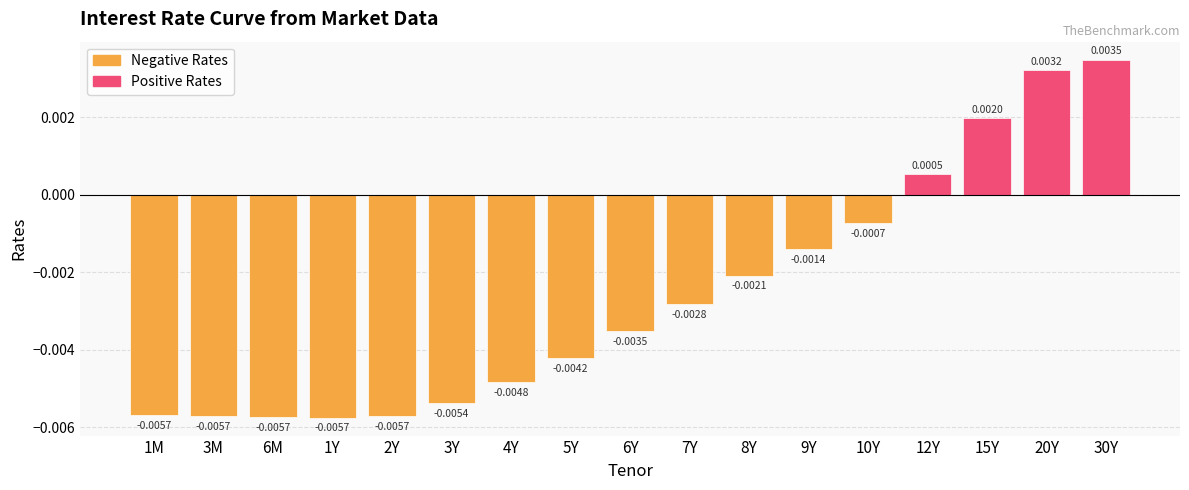

Which has a higher value, 9Y or 6M?

9Y